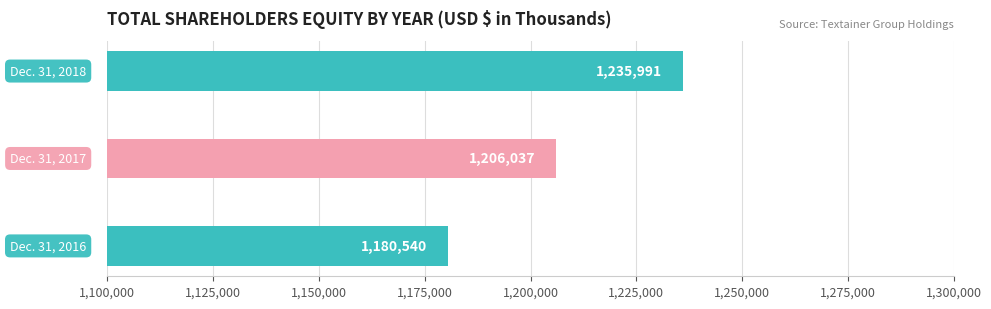

Count the values in the range 1180540 to 1235991.

3